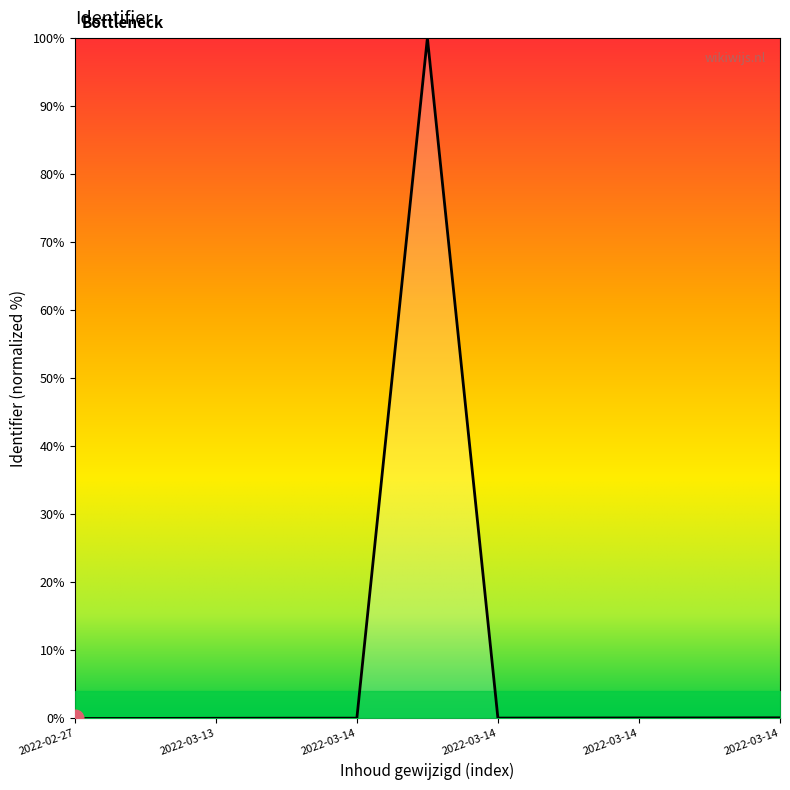

What is the difference between the maximum and minimum values?

100.0